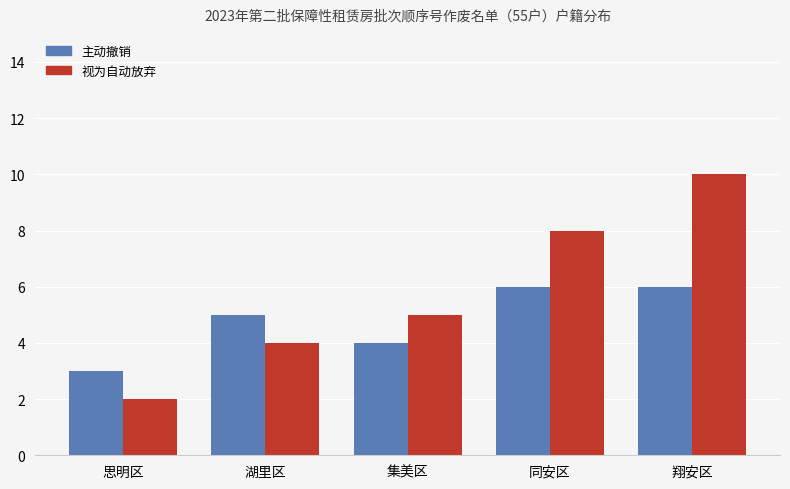

What is the difference between the second highest and minimum values in the 主动撤销 series?

3